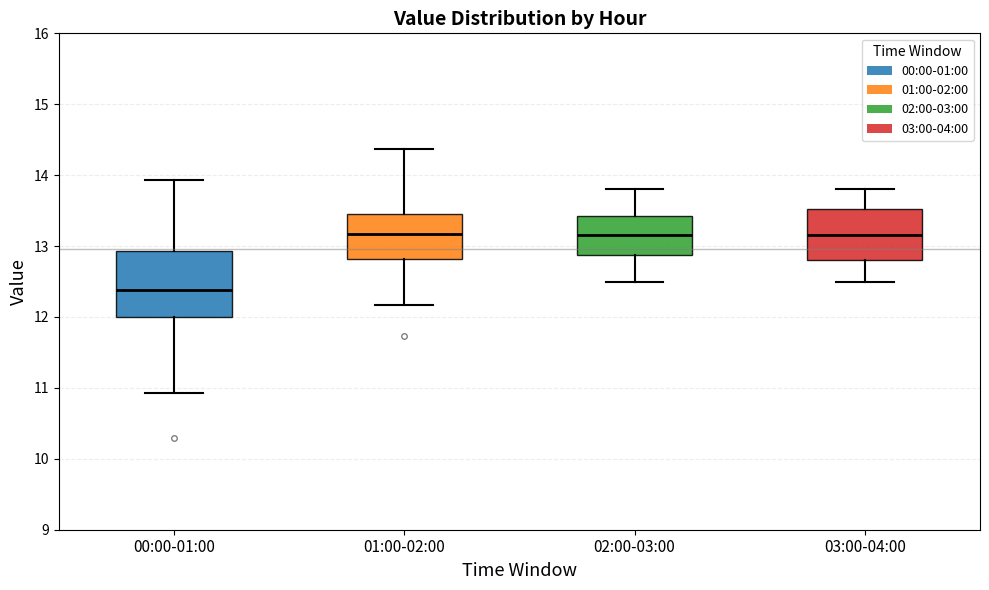

Reading left to right, transcribe this box plot: for each box, give where its median line is, the range the box spans, and where its two whiskers end, as read against the y-axis. The values are not printed on the chart, so give them approximately, as read against the axis.

00:00-01:00: median 12.4, box 12.0 to 12.9, whiskers 10.9 to 13.9
01:00-02:00: median 13.2, box 12.8 to 13.4, whiskers 12.2 to 14.4
02:00-03:00: median 13.2, box 12.9 to 13.4, whiskers 12.5 to 13.8
03:00-04:00: median 13.2, box 12.8 to 13.5, whiskers 12.5 to 13.8